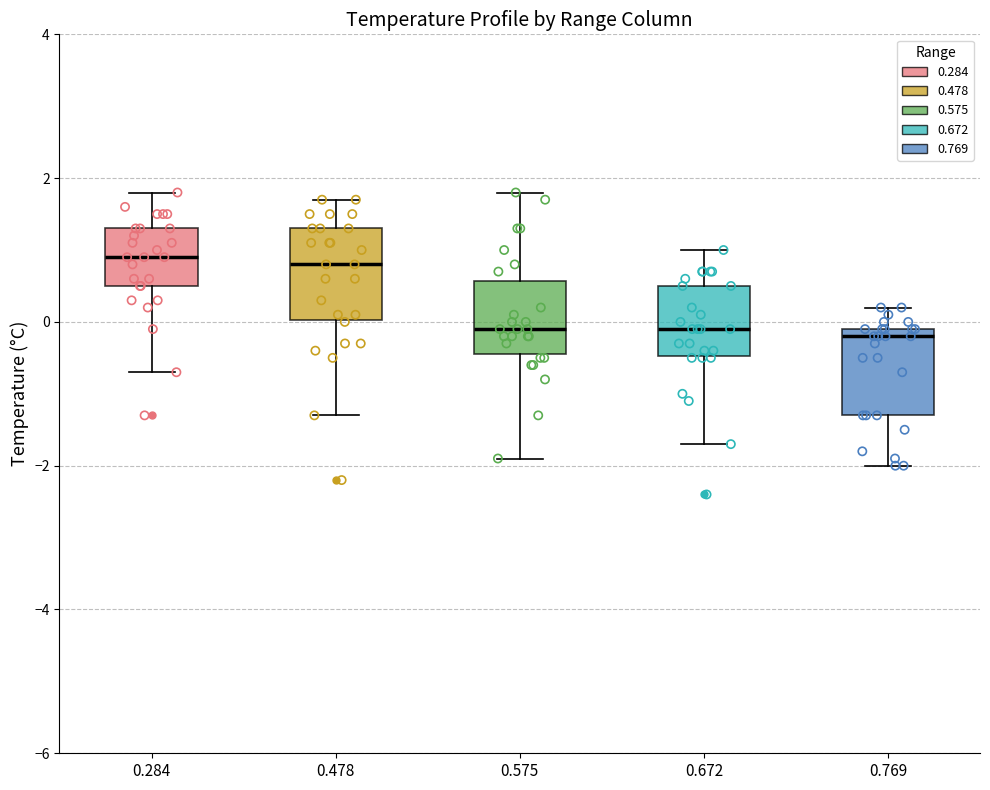

Reading left to right, transcribe this box plot: for each box, give where its median line is, the range the box spans, and where its two whiskers end, as read against the y-axis. The values are not printed on the chart, so give them approximately, as read against the axis.

0.284: median 1.0, box 0.6 to 1.4, whiskers -0.6 to 1.8
0.478: median 0.8, box 0.0 to 1.4, whiskers -1.2 to 1.8
0.575: median 0.0, box -0.4 to 0.6, whiskers -1.8 to 1.8
0.672: median 0.0, box -0.4 to 0.6, whiskers -1.6 to 1.0
0.769: median -0.2, box -1.2 to 0.0, whiskers -2.0 to 0.2